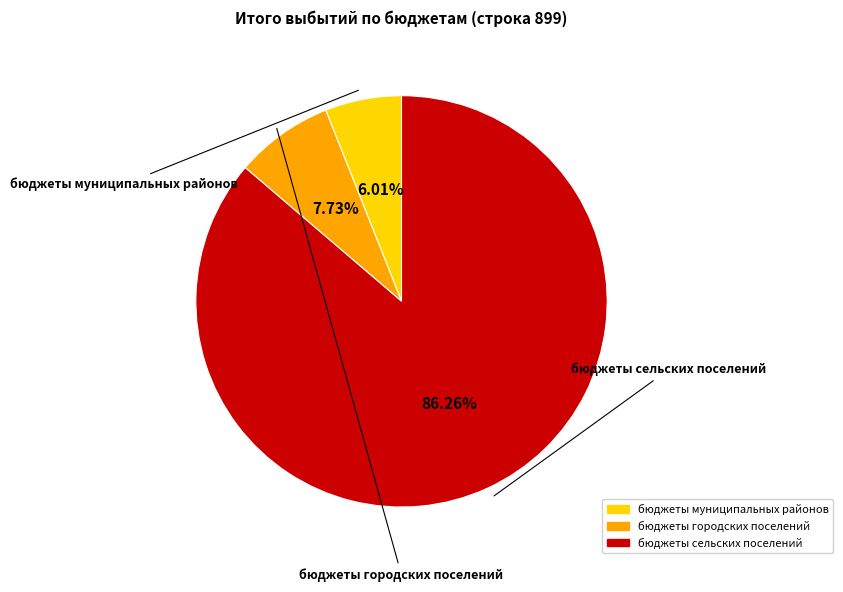

Is there any slice that represents more than half of the pie?

Yes